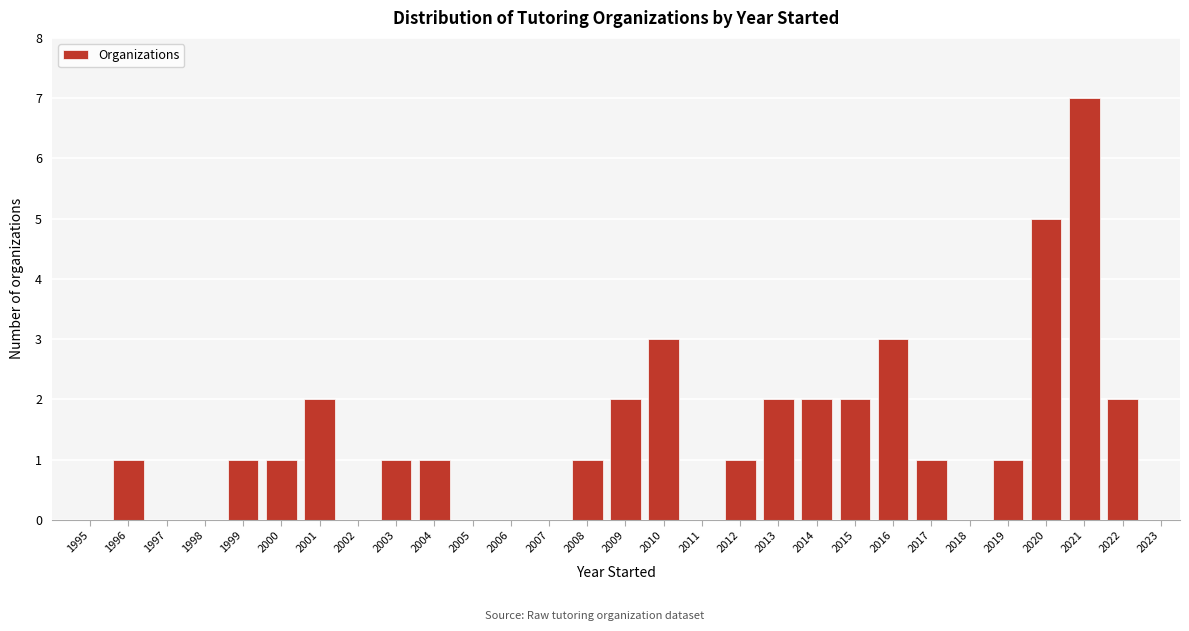

Reading left to right, transcribe all the data shown in this chart.

1995=0	1996=1	1997=0	1998=0	1999=1	2000=1	2001=2	2002=0	2003=1	2004=1	2005=0	2006=0	2007=0	2008=1	2009=2	2010=3	2011=0	2012=1	2013=2	2014=2	2015=2	2016=3	2017=1	2018=0	2019=1	2020=5	2021=7	2022=2	2023=0